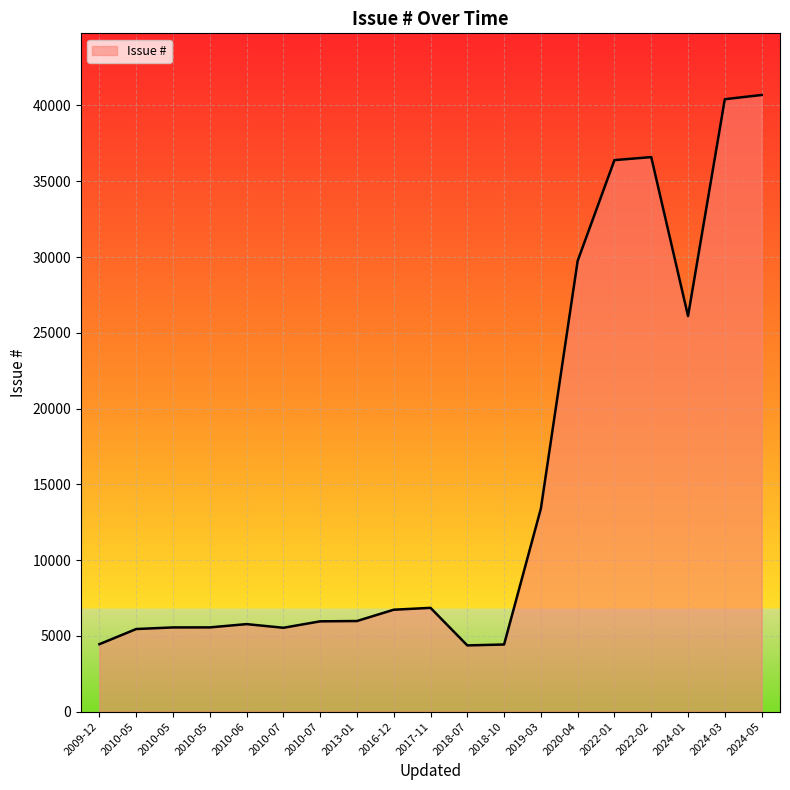

How many lines are shown in the chart?

1